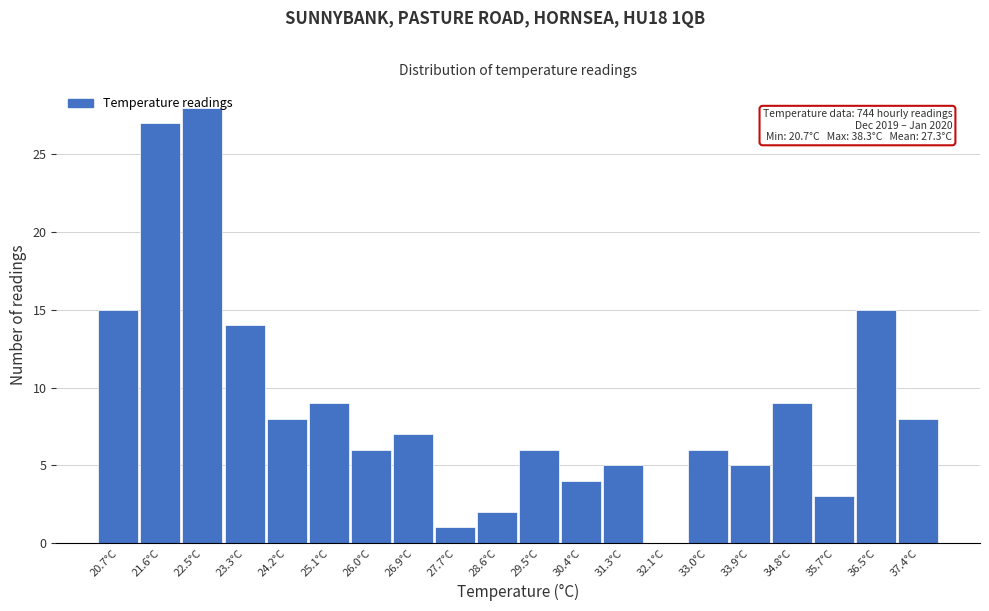

What is the sum of the values at 21.6°C and 24.2°C?

35